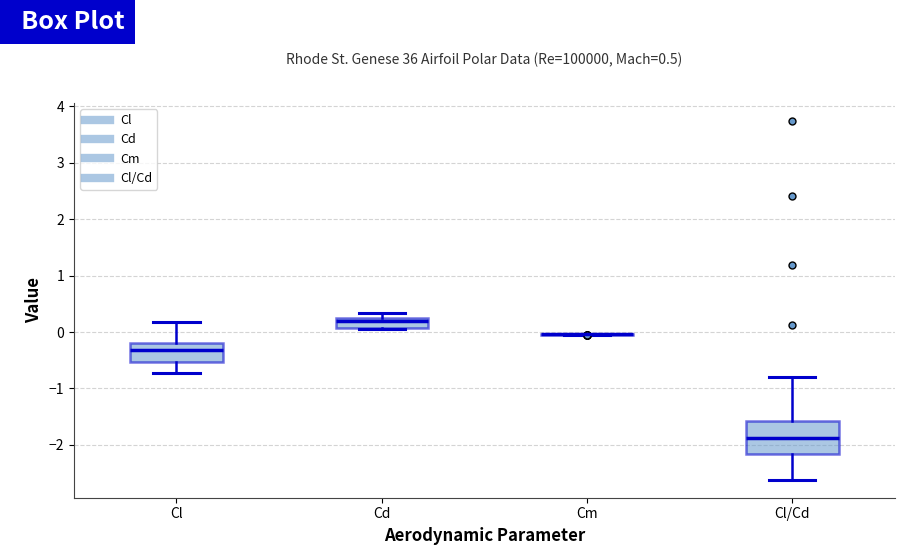

Comparing the boxes themselves (not the whiskers), which one is the tallest?

Cl/Cd